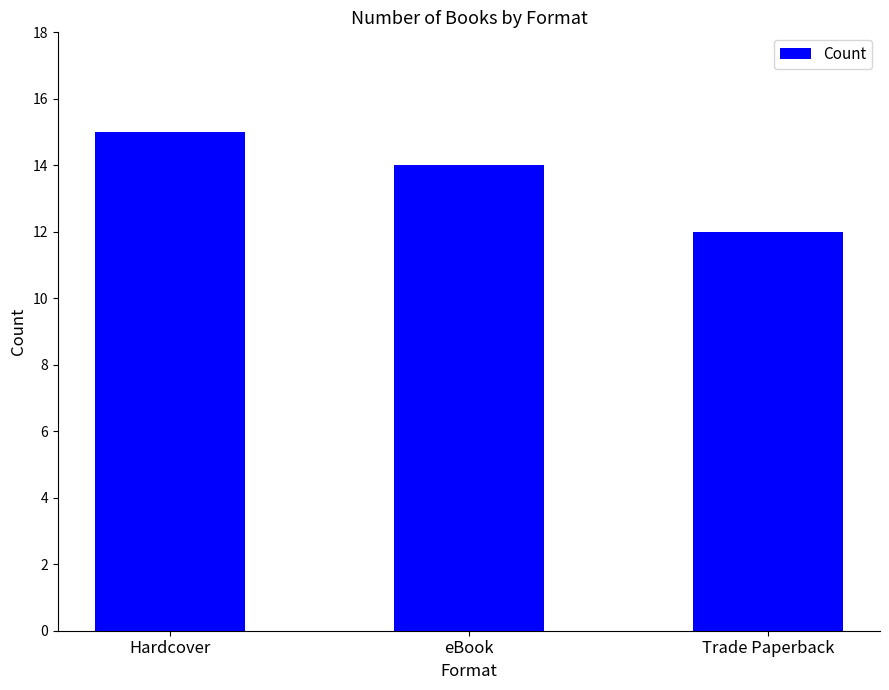

How many bars are there in total?

3